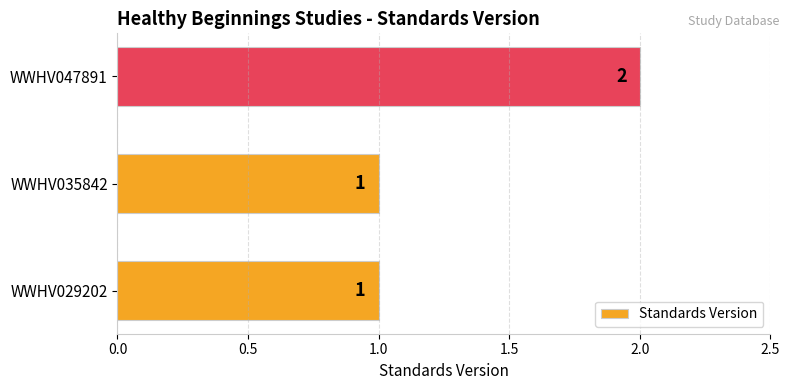

Is it true that the value at WWHV035842 is 0?

False